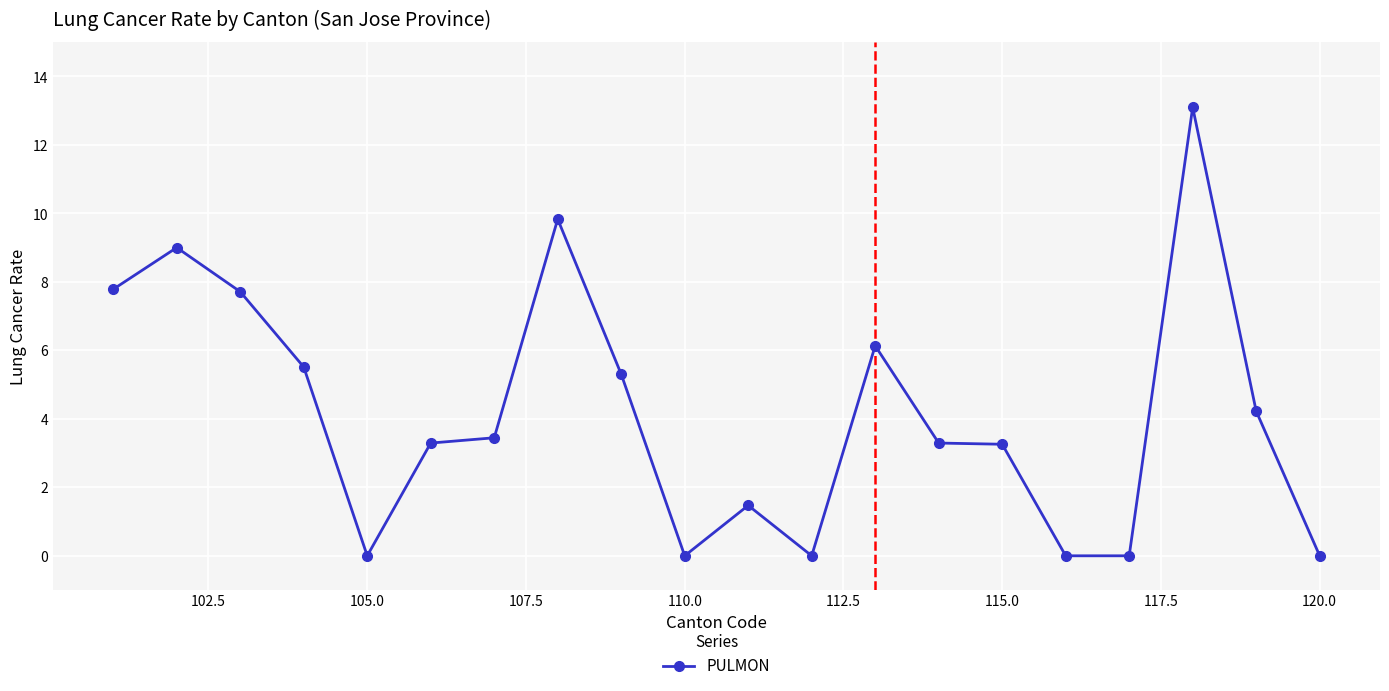

Count the number of categories in the chart.

20